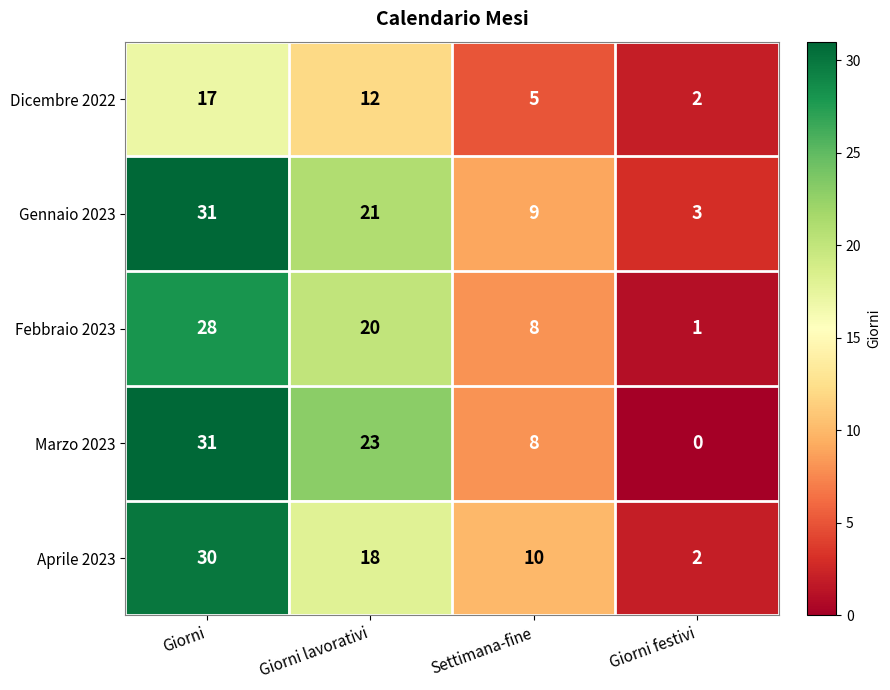

Between Giorni and Giorni lavorativi, which series saw the biggest shift?

Aprile 2023